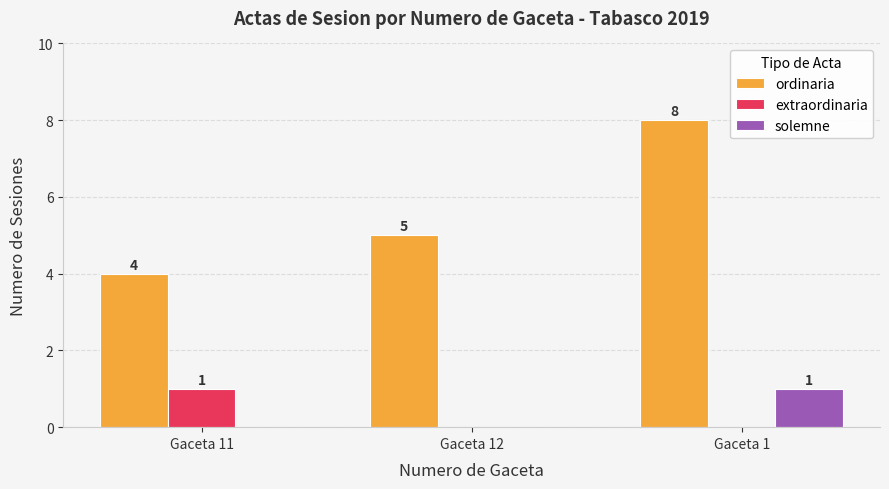

How many series are shown in this chart?

3